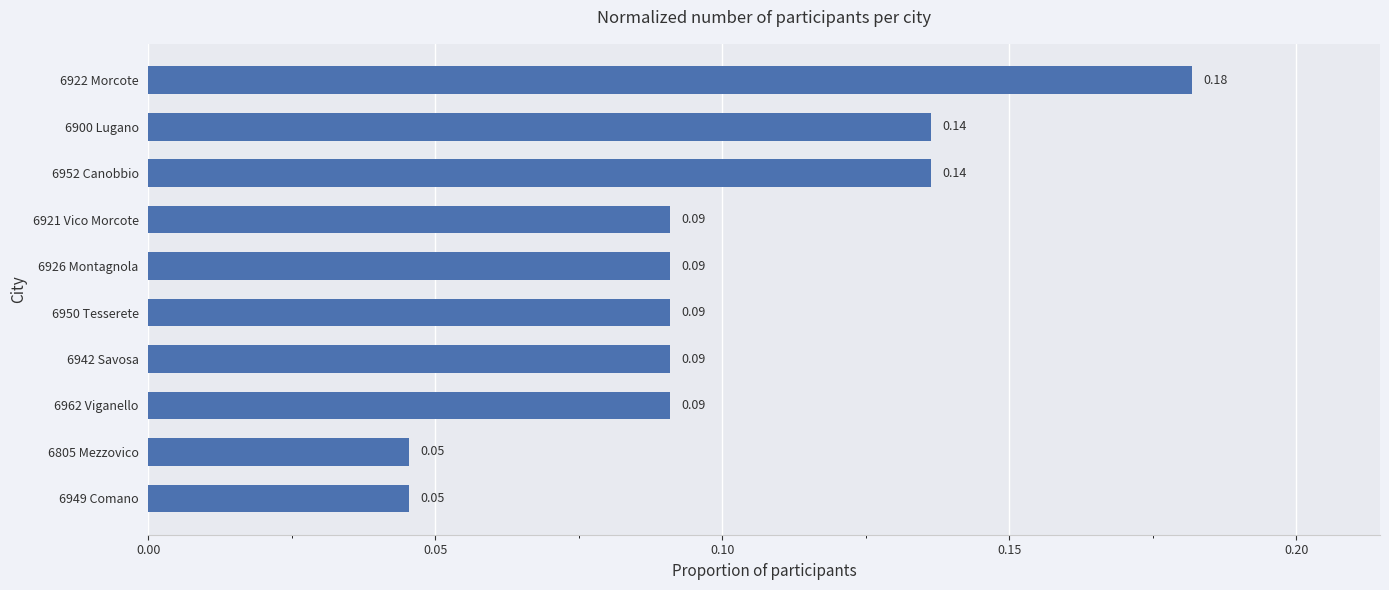

What is the sum of all values?

1.0